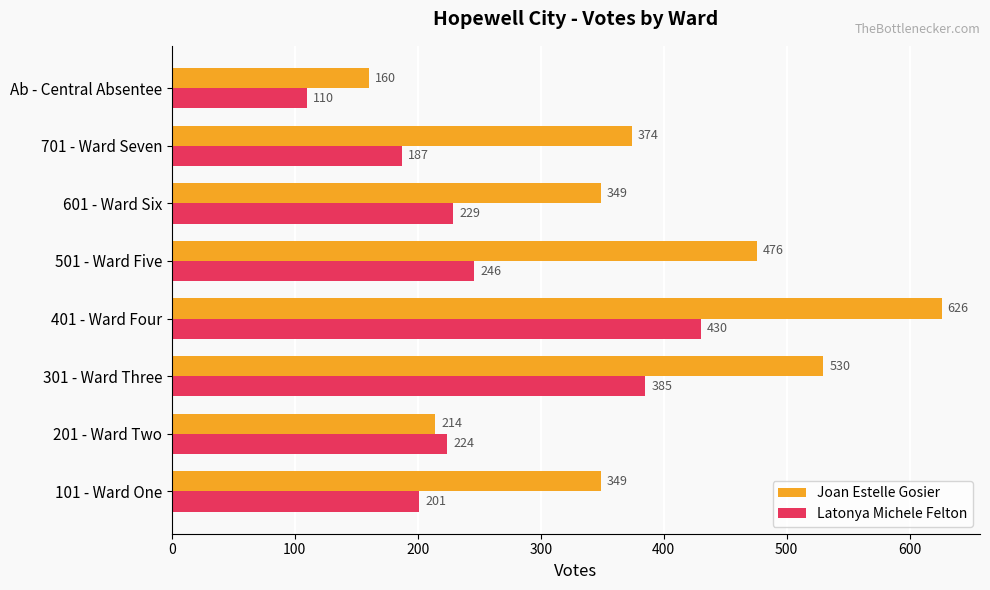

What is the minimum value for Joan Estelle Gosier?

160